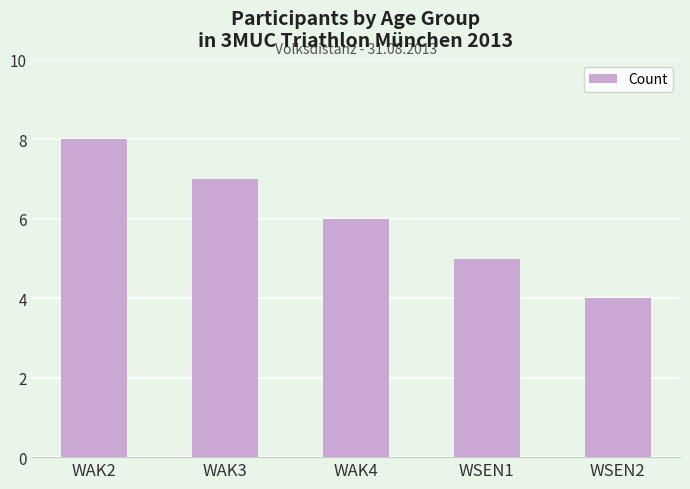

Which category has the highest value across all series?

WAK2